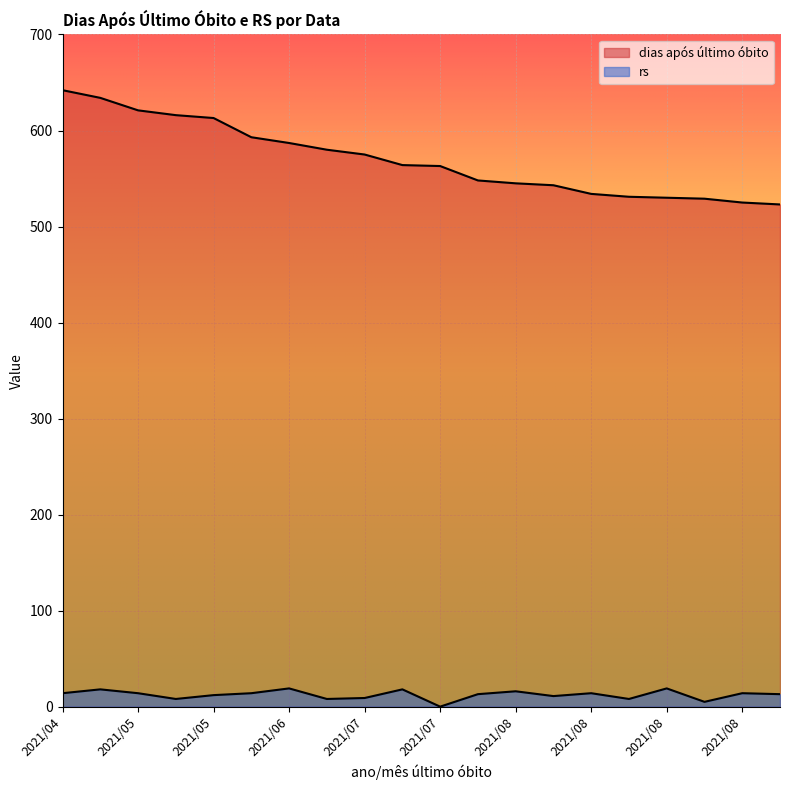

True or false: rs and dias após último óbito intersect in this chart.

False